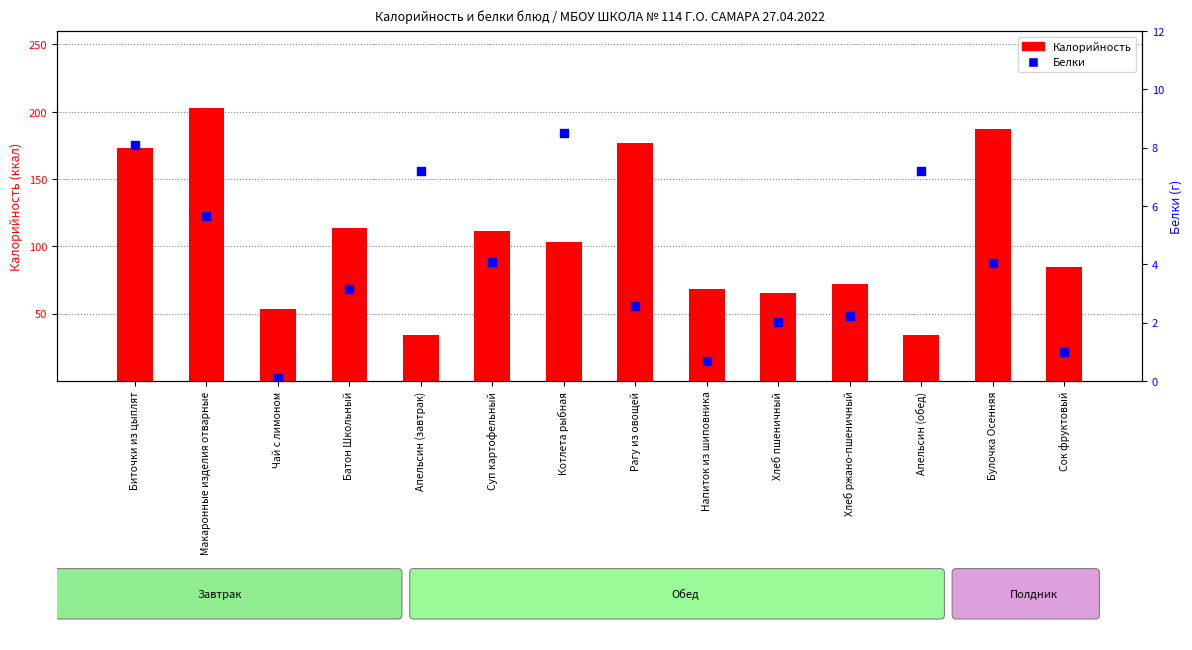

Which series contains the highest Y value?

Калорийность